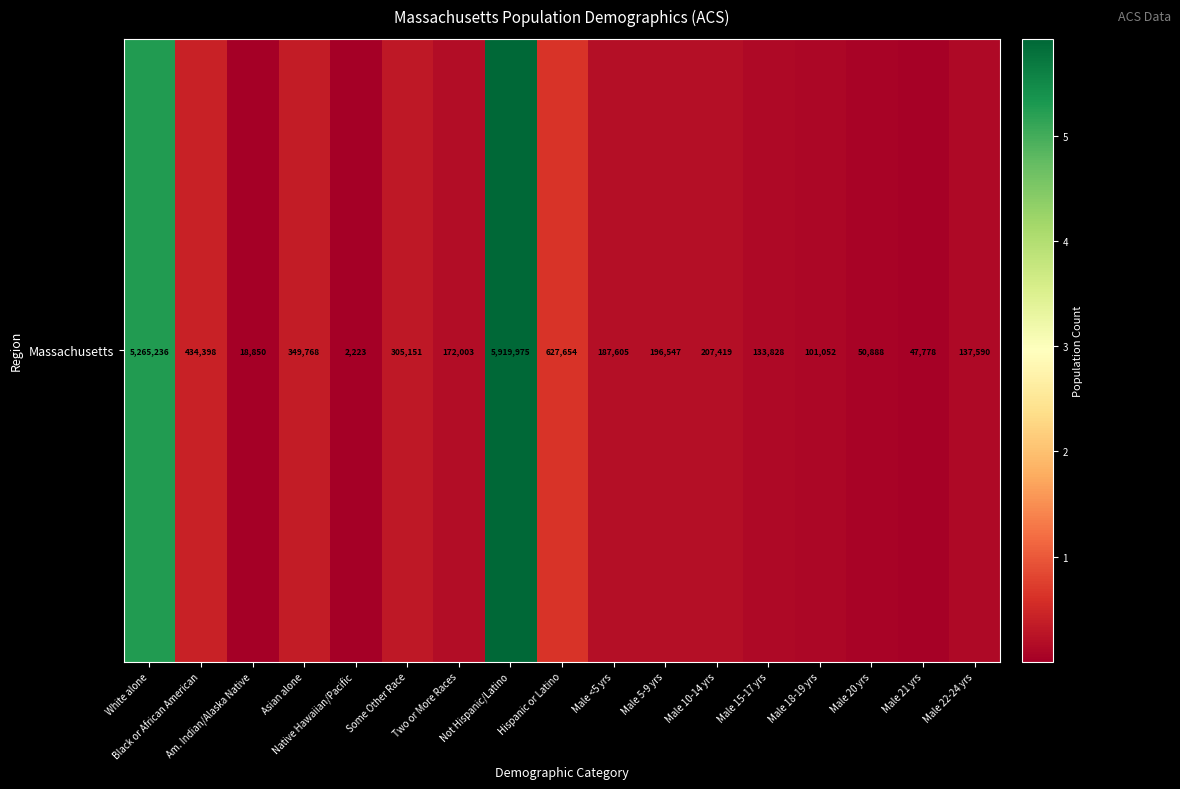

Reading left to right, extract all data points from this chart.

5265236	434398	18850	349768	2223	305151	172003	5919975	627654	187605	196547	207419	133828	101052	50888	47778	137590